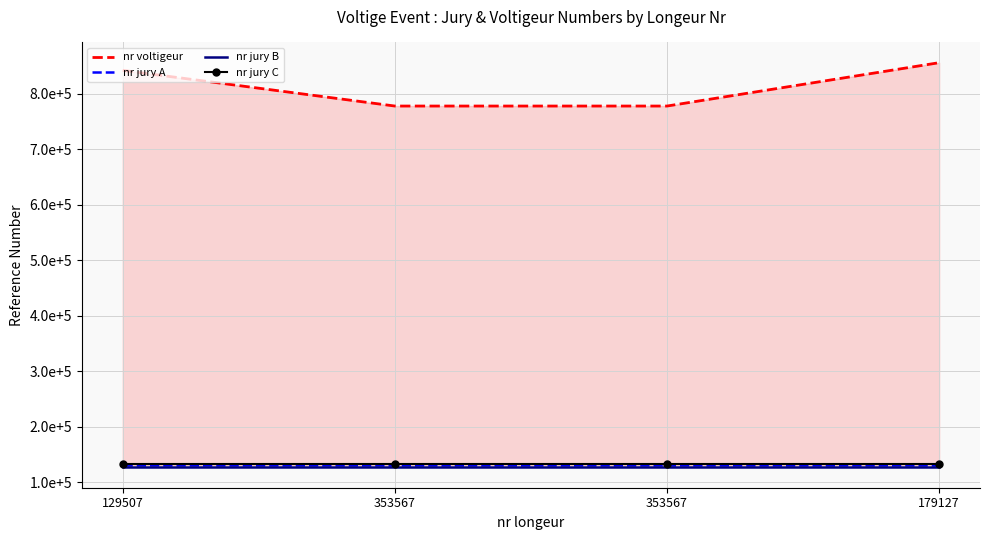

Between 353567 and 179127, which series saw the biggest shift?

nr voltigeur